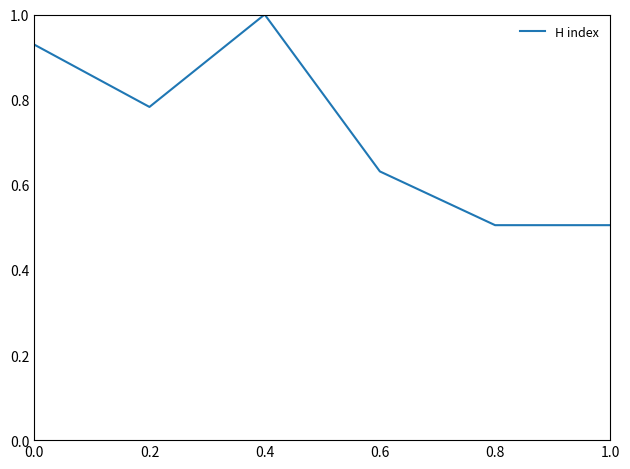

What is the sum of all values?

4.4